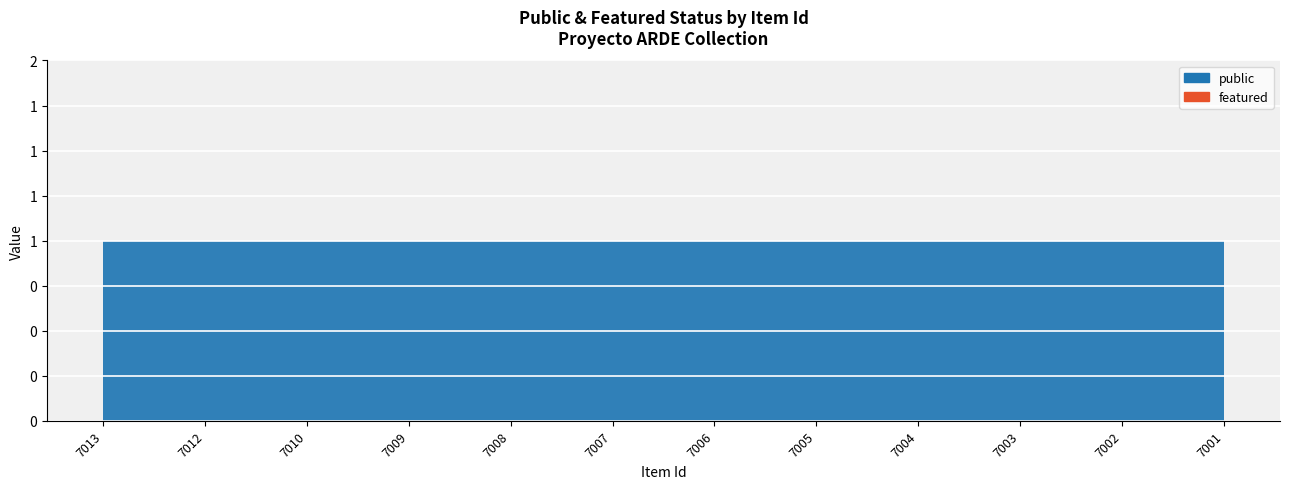

True or false: public has more than 0 points higher than both neighbors.

False